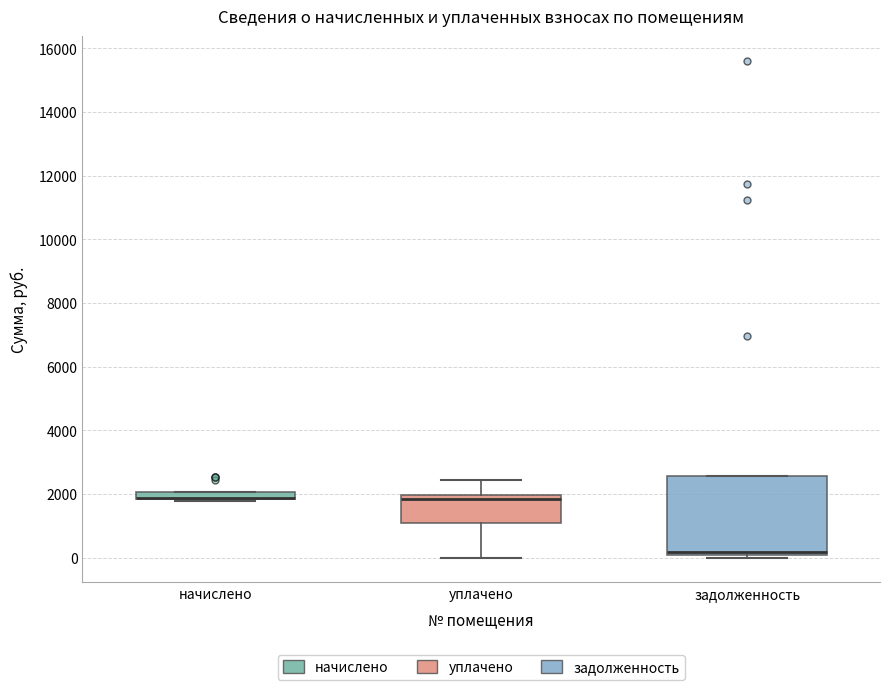

Where is the lower edge of the box for начислено on the y-axis? The values are not printed on the chart, so give them approximately, as read against the axis.

1800